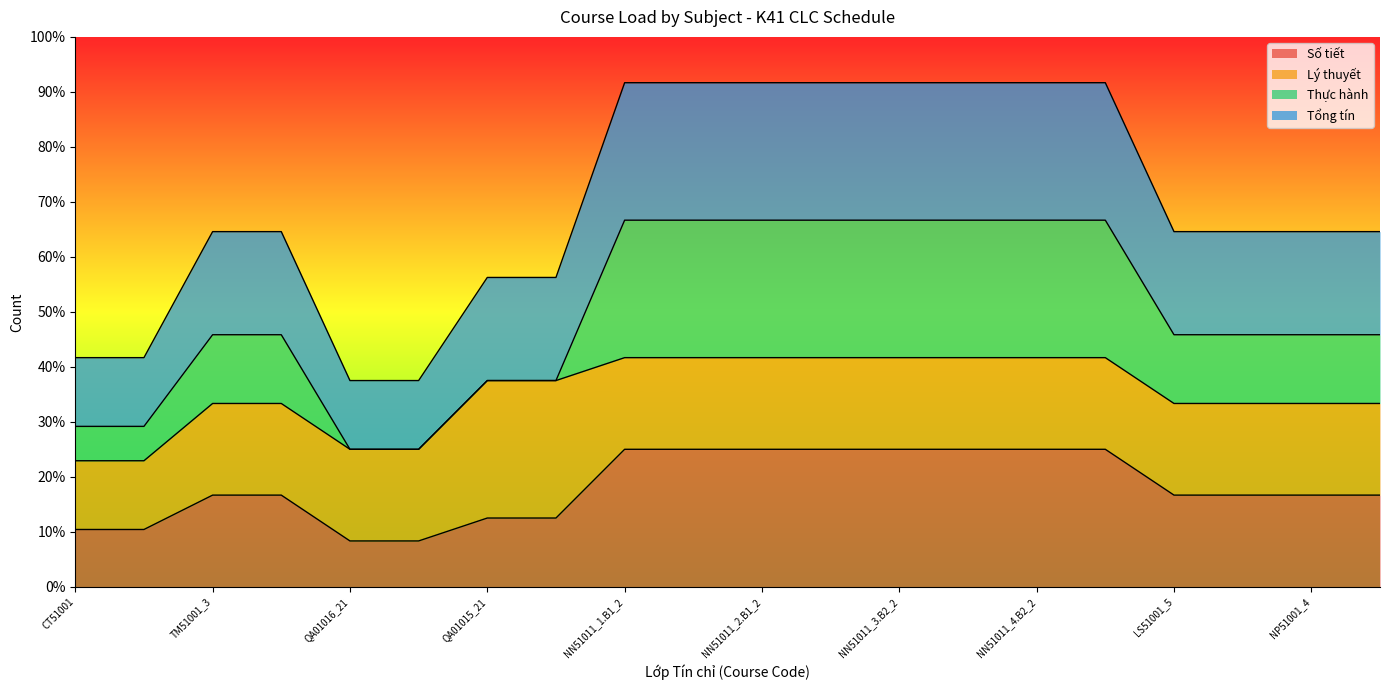

True or false: Số tiết and Tổng tín intersect in this chart.

False